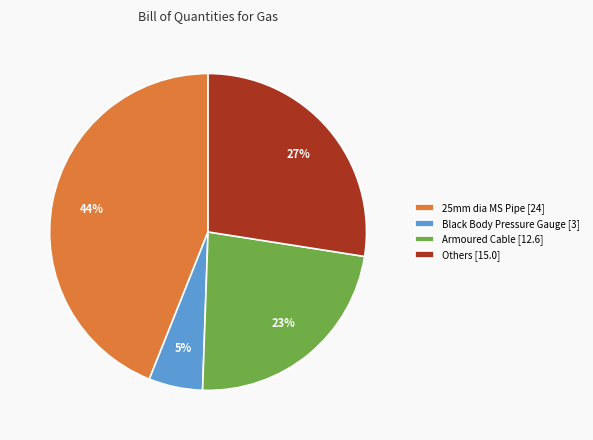

How many slices are in this pie chart?

4